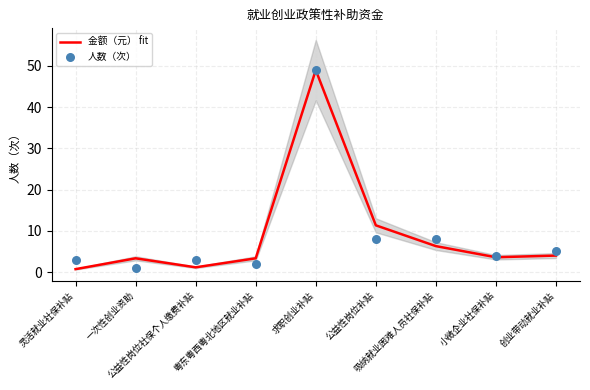

Which series contains the lowest Y value?

金额（元） fit